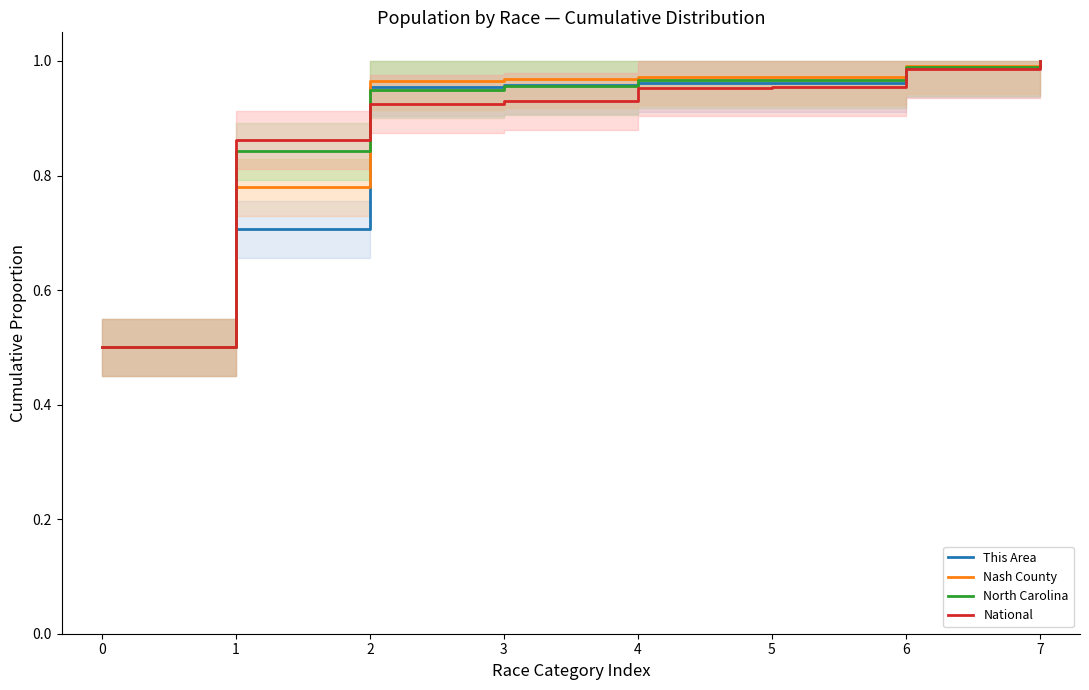

The value of This Area at 5 is 1.0. True or false?

True